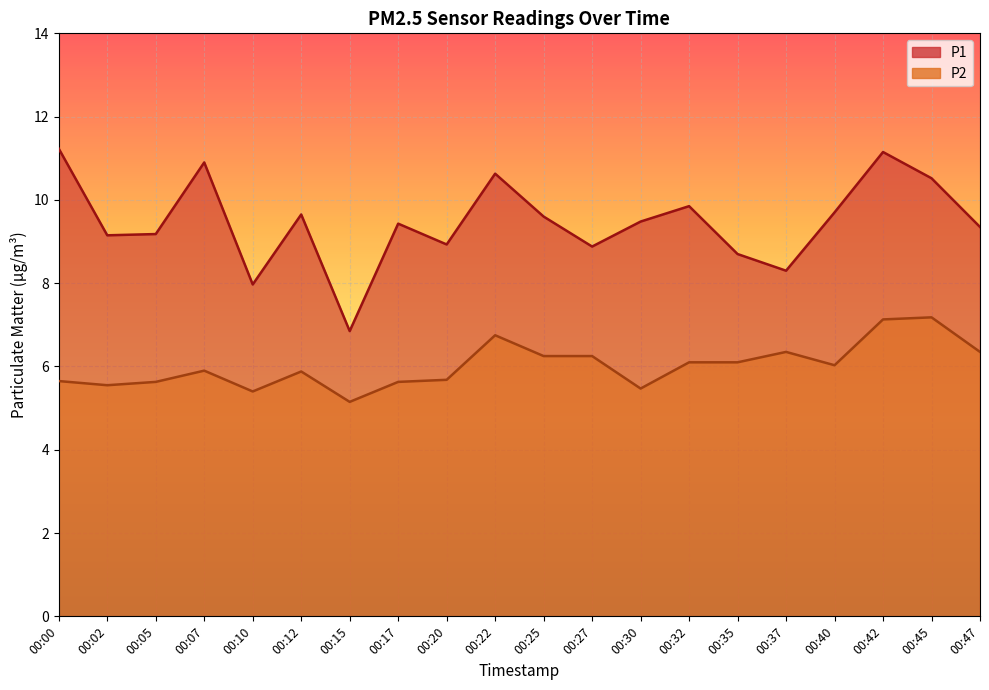

How many lines are shown in the chart?

2